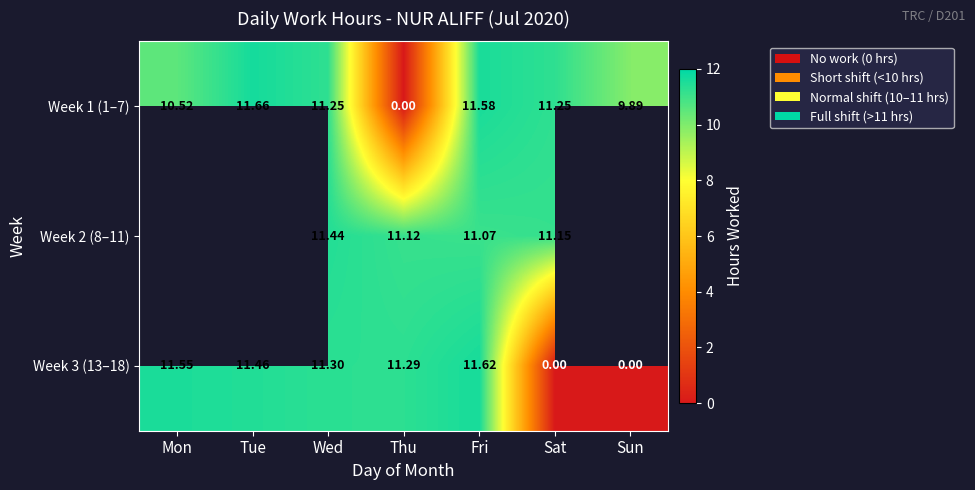

At how many categories does at least one series exceed 2?

7